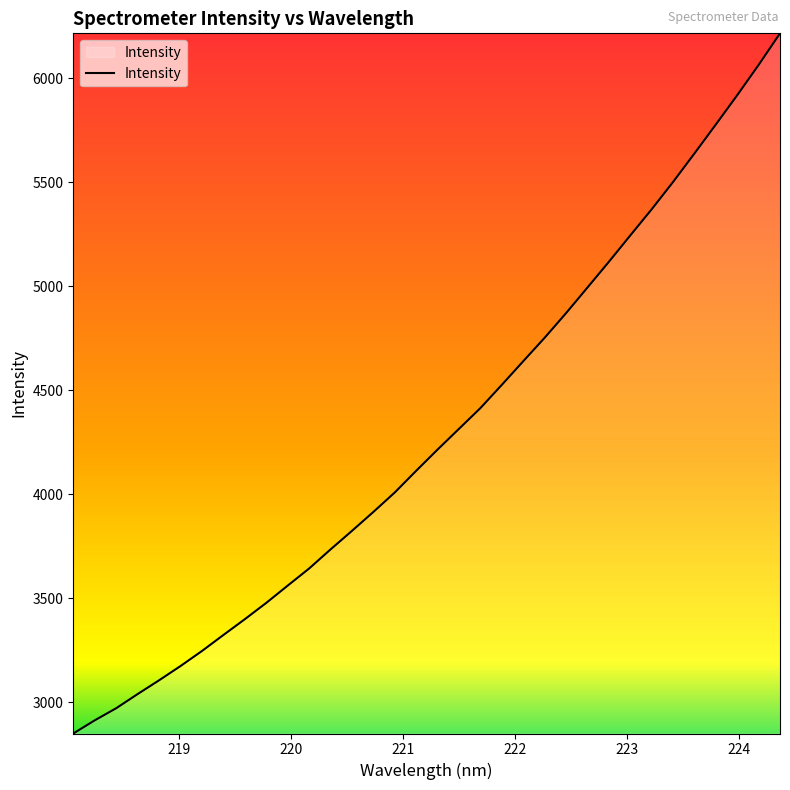

What is the greatest value displayed?

6215.2